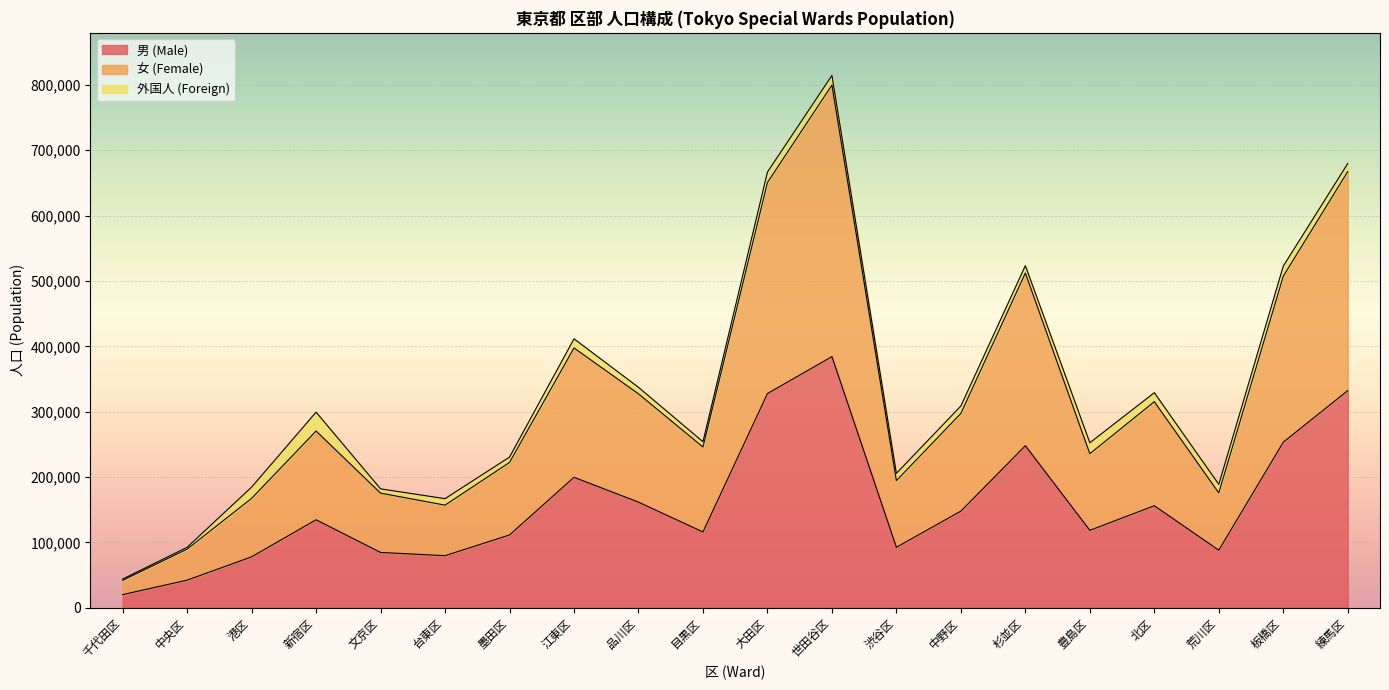

True or false: 男 (Male) and 女 (Female) intersect in this chart.

False